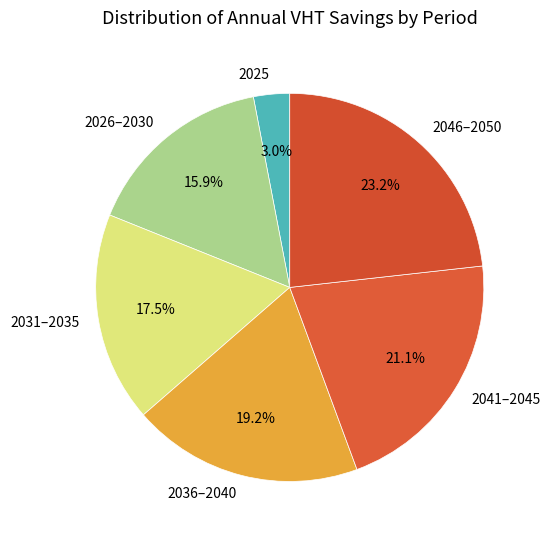

Which slice is the smallest?

2025